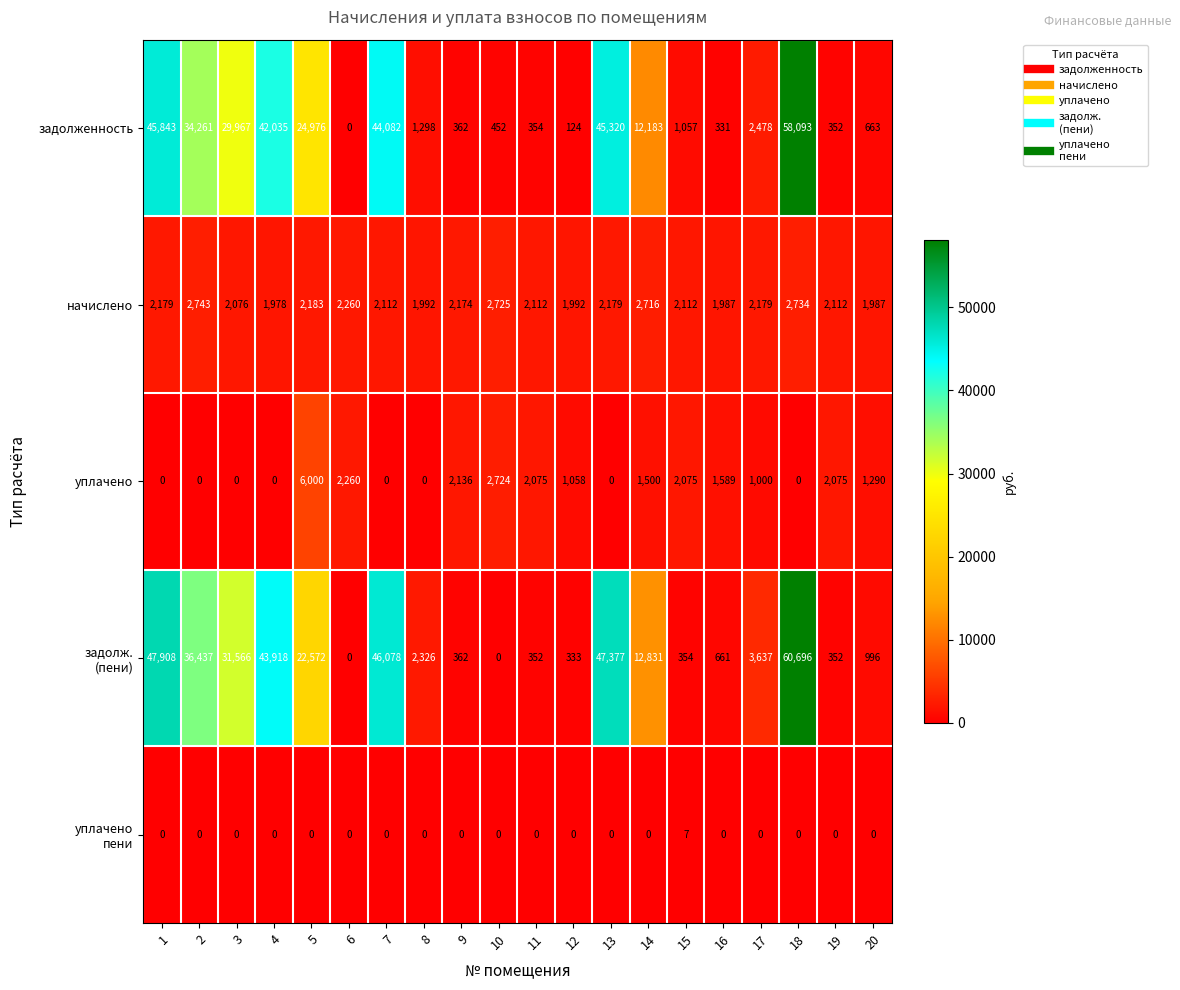

What is the sum of all уплачено values?

25782